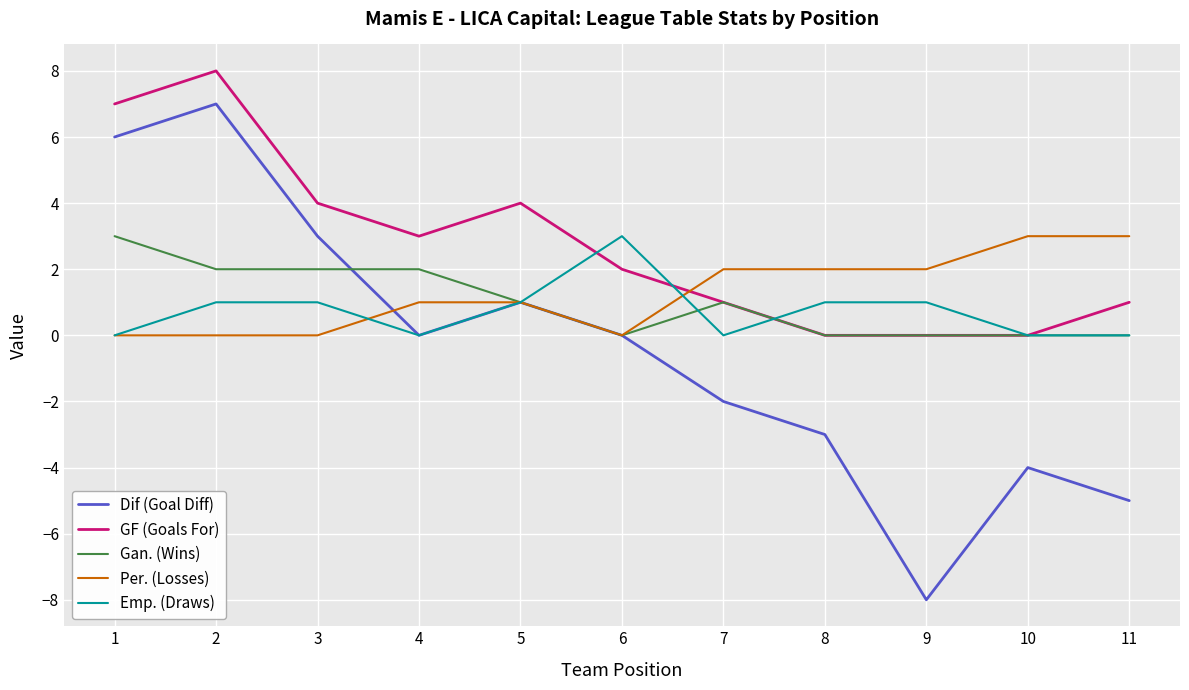

Which series has the largest total across all categories?

GF (Goals For)